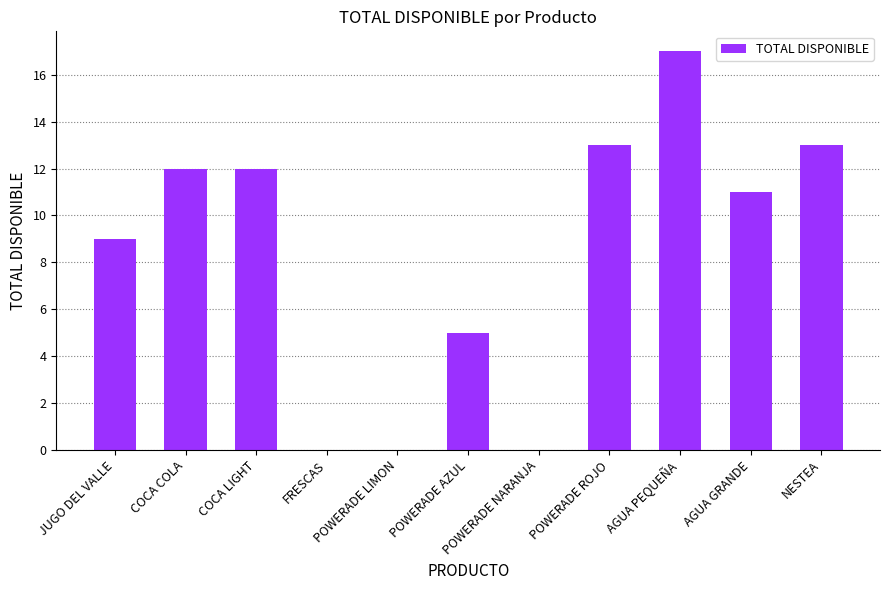

What is the greatest value displayed?

17